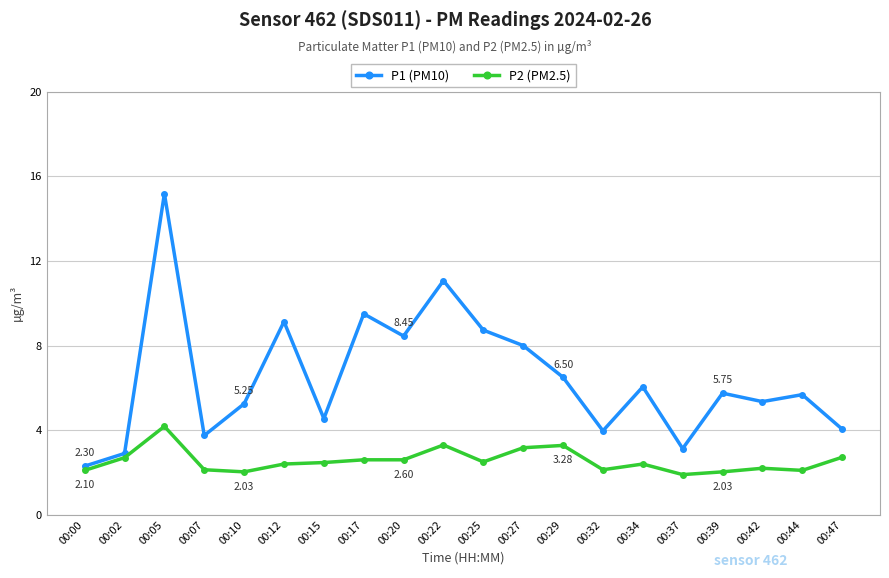

How many data points in P1 (PM10) are above 5?

13